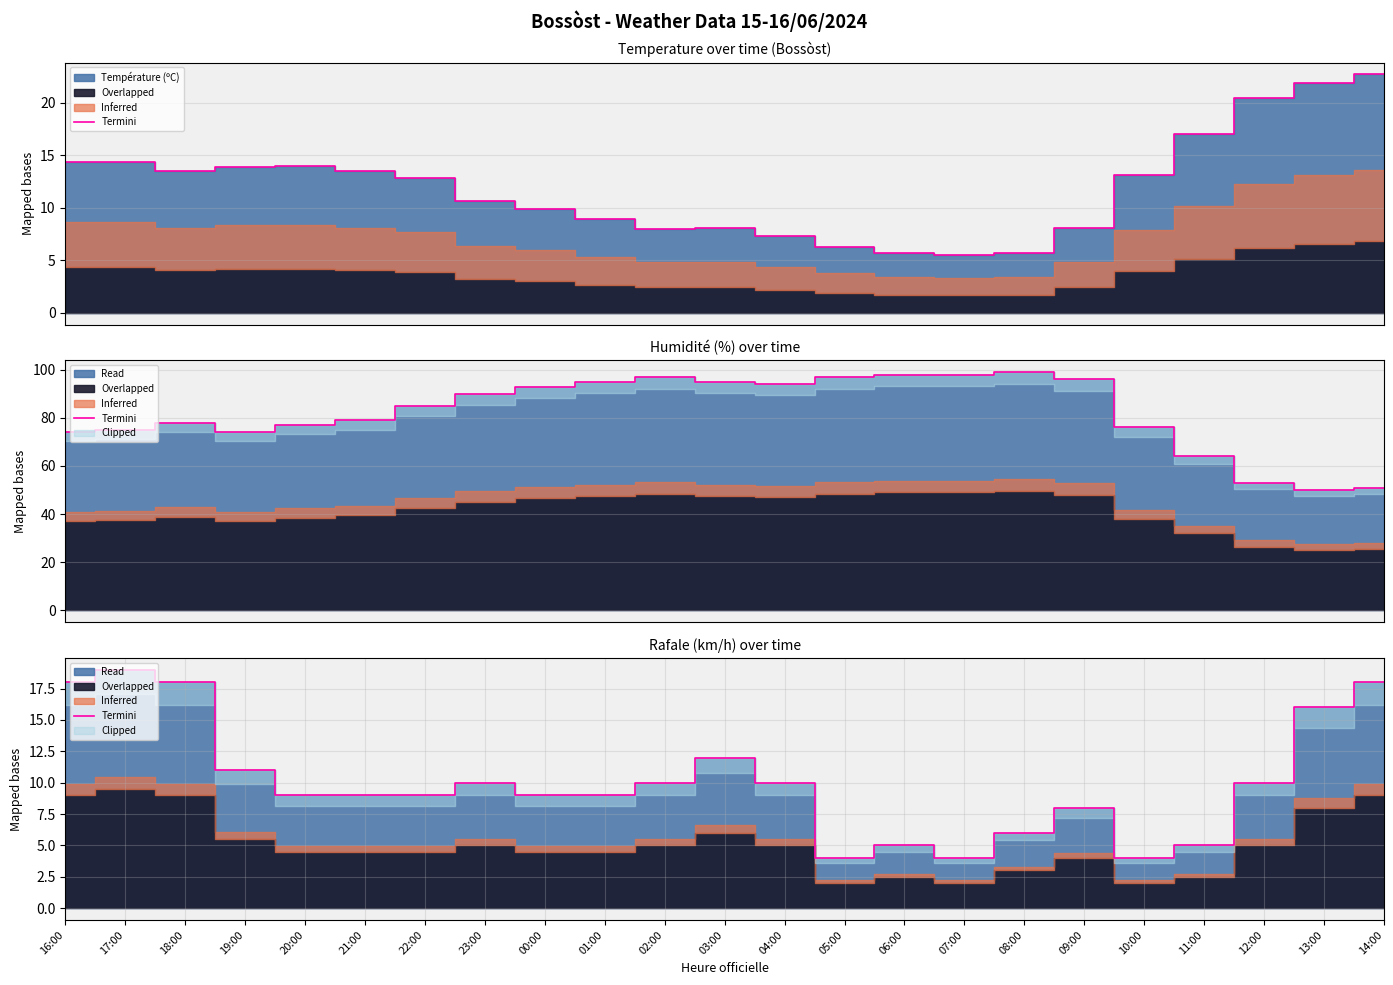

What is the label of the 9th point from the right?

06:00